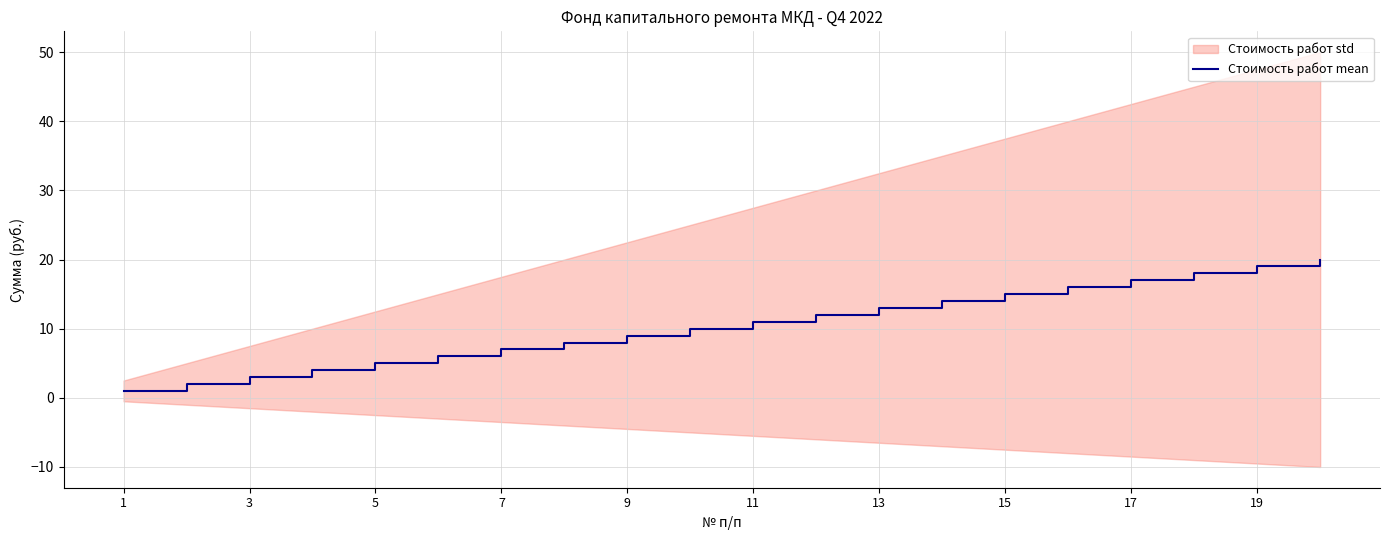

What is the average value?

10